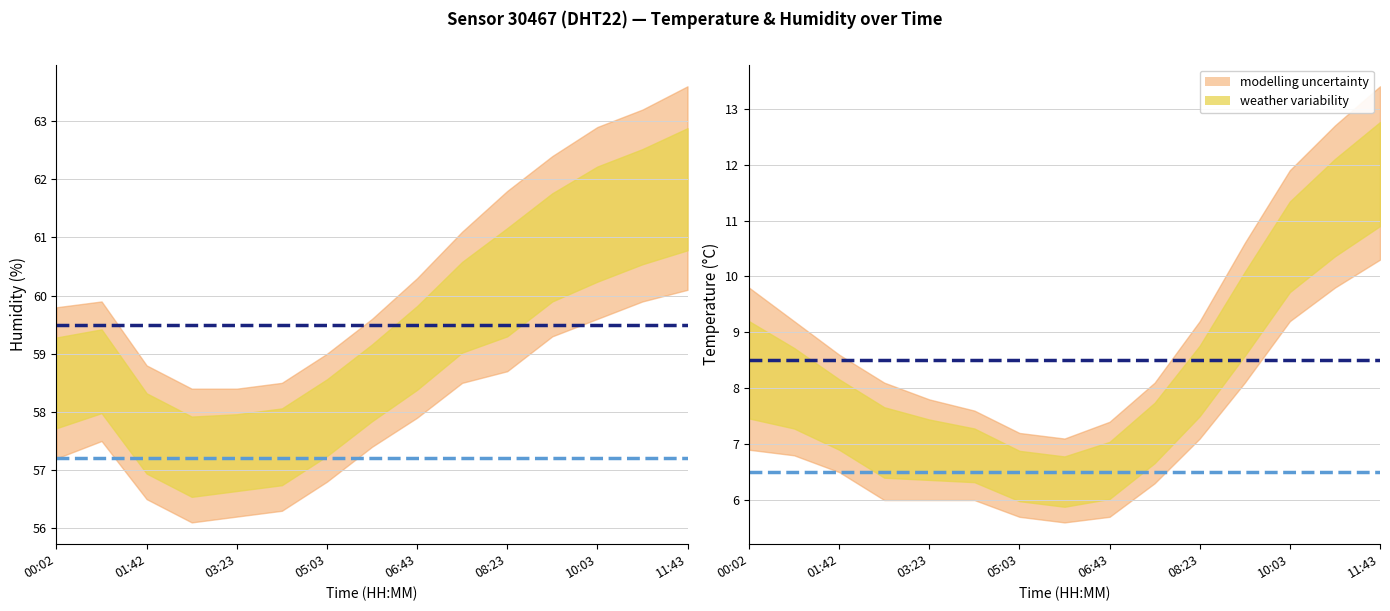

What is the minimum value for P50 value?

8.5